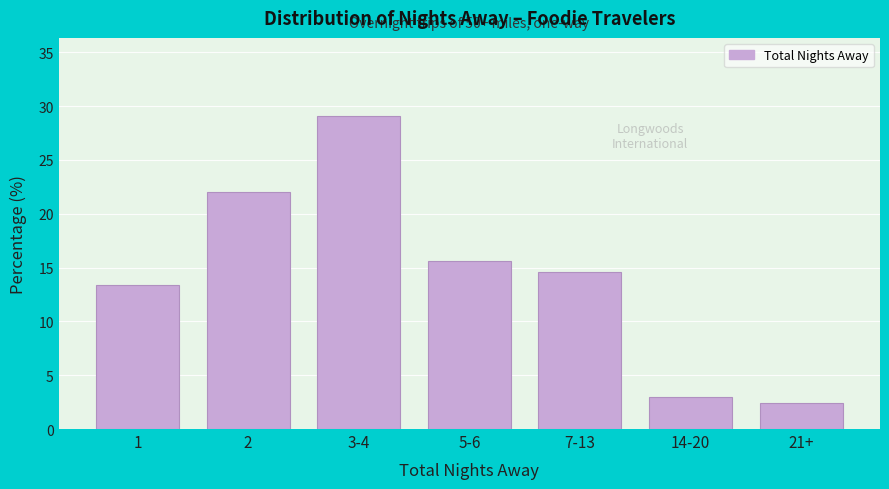

Reading right to left, what are all the values shown in this chart?

2.4	3.0	14.6	15.6	29.1	22.0	13.3